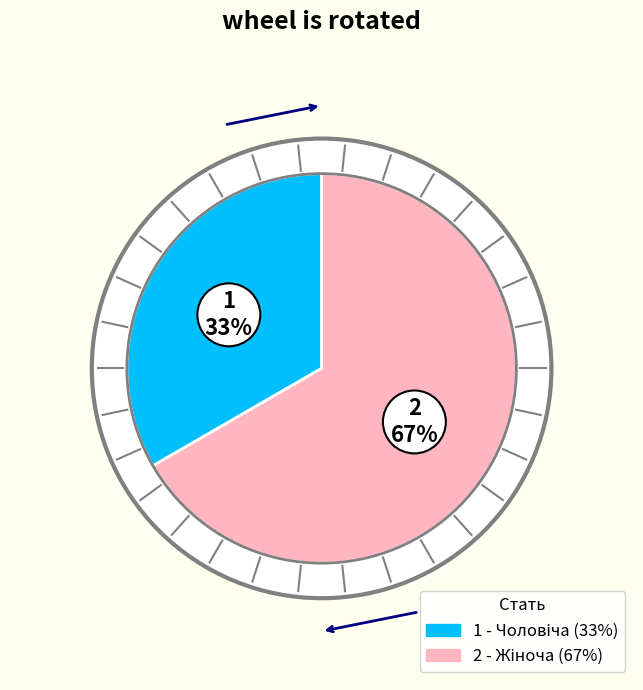

How many slices are in this pie chart?

2